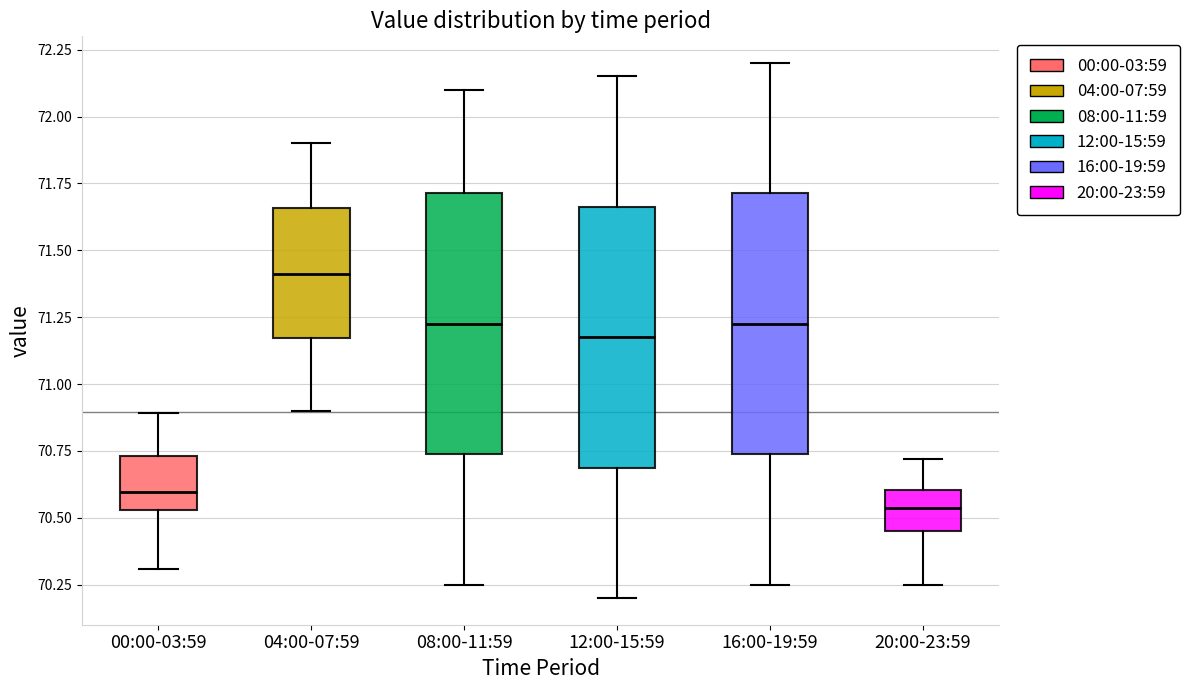

Reading left to right, read every box against the y-axis: the position of its median line, the range the box covers, and the ends of its whiskers. The values are not printed on the chart, so give them approximately, as read against the axis.

00:00-03:59: median 70.60, box 70.55 to 70.75, whiskers 70.30 to 70.90
04:00-07:59: median 71.40, box 71.15 to 71.65, whiskers 70.90 to 71.90
08:00-11:59: median 71.25, box 70.75 to 71.70, whiskers 70.25 to 72.10
12:00-15:59: median 71.20, box 70.70 to 71.65, whiskers 70.20 to 72.15
16:00-19:59: median 71.25, box 70.75 to 71.70, whiskers 70.25 to 72.20
20:00-23:59: median 70.55, box 70.45 to 70.60, whiskers 70.25 to 70.70